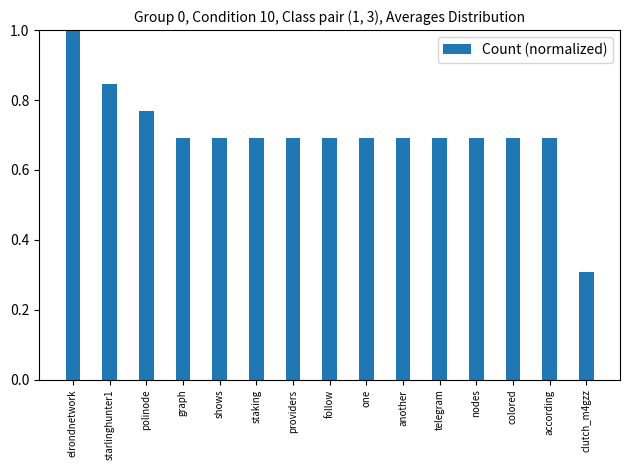

Count the values in the range 0 to 1.

15